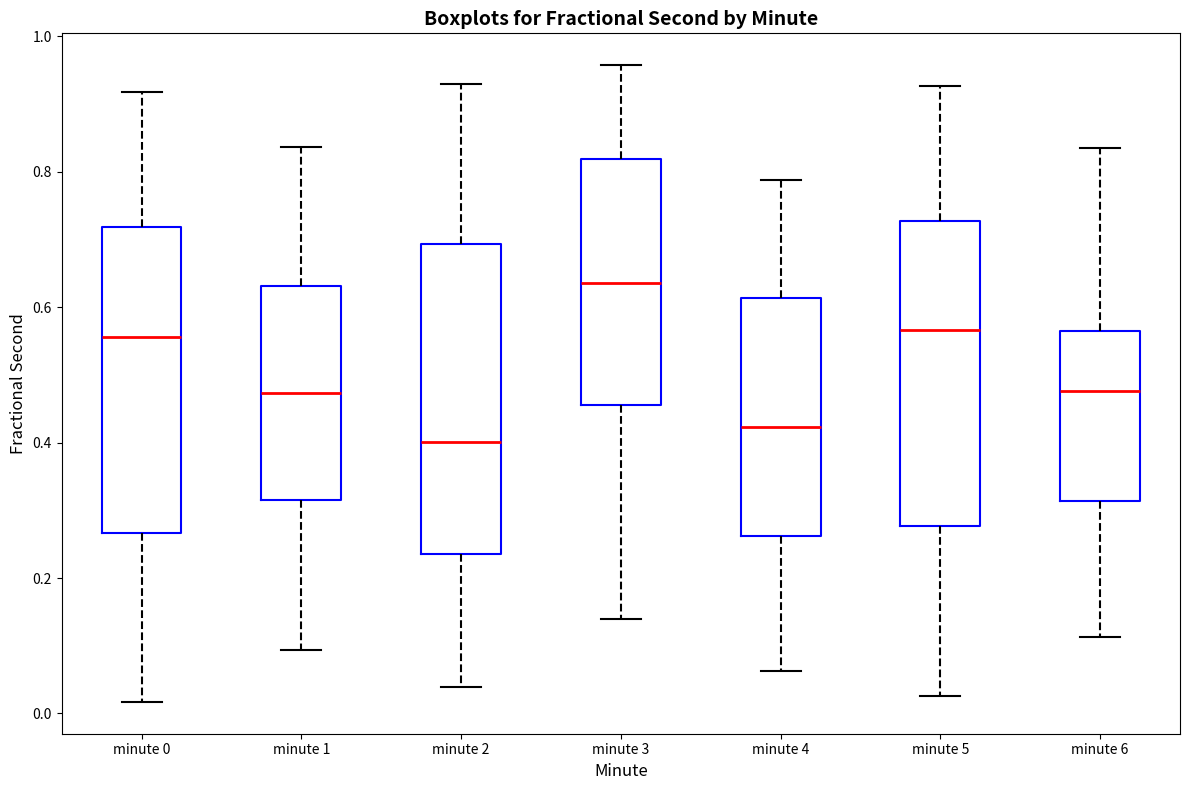

Reading left to right, read every box against the y-axis: the position of its median line, the range the box covers, and the ends of its whiskers. The values are not printed on the chart, so give them approximately, as read against the axis.

minute 0: median 0.56, box 0.26 to 0.72, whiskers 0.02 to 0.92
minute 1: median 0.48, box 0.32 to 0.64, whiskers 0.10 to 0.84
minute 2: median 0.40, box 0.24 to 0.70, whiskers 0.04 to 0.94
minute 3: median 0.64, box 0.46 to 0.82, whiskers 0.14 to 0.96
minute 4: median 0.42, box 0.26 to 0.62, whiskers 0.06 to 0.78
minute 5: median 0.56, box 0.28 to 0.72, whiskers 0.02 to 0.92
minute 6: median 0.48, box 0.32 to 0.56, whiskers 0.12 to 0.84